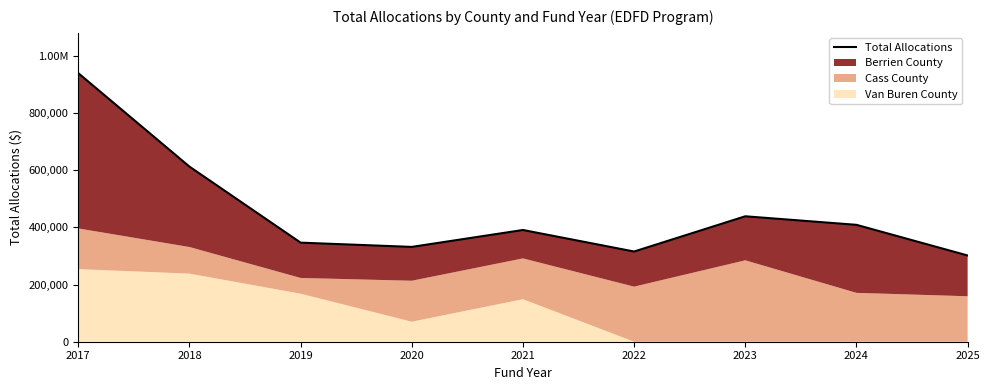

Rank the categories by value from highest to lowest.

2017, 2018, 2023, 2024, 2021, 2019, 2020, 2022, 2025